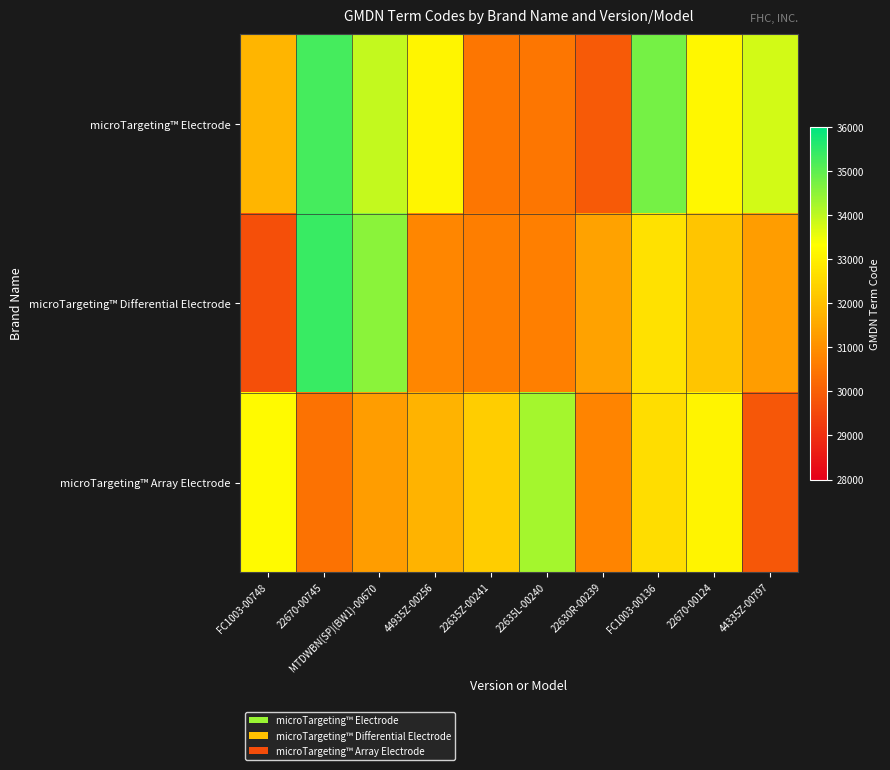

Reading left to right, what are all the values shown in this chart?

microTargeting™ Electrode: FC1003-00748=31803.2	22670-00745=35260.3	MTDWBN(SP)(BW1)-00670=33948.0	44935Z-00256=33148.0	22635Z-00241=30492.1	22635L-00240=30492.0	22630R-00239=29904.5	FC1003-00136=34753.1	22670-00124=33162.7	44335Z-00797=33804.4
microTargeting™ Differential Electrode: FC1003-00748=29679.5	22670-00745=35375.5	MTDWBN(SP)(BW1)-00670=34550.7	44935Z-00256=30830.0	22635Z-00241=30646.9	22635L-00240=30656.4	22630R-00239=31381.5	FC1003-00136=32704.5	22670-00124=32147.7	44335Z-00797=31303.4
microTargeting™ Array Electrode: FC1003-00748=33227.1	22670-00745=30393.0	MTDWBN(SP)(BW1)-00670=31308.9	44935Z-00256=31754.2	22635Z-00241=32292.4	22635L-00240=34267.1	22630R-00239=30754.0	FC1003-00136=32641.4	22670-00124=33110.5	44335Z-00797=29834.7